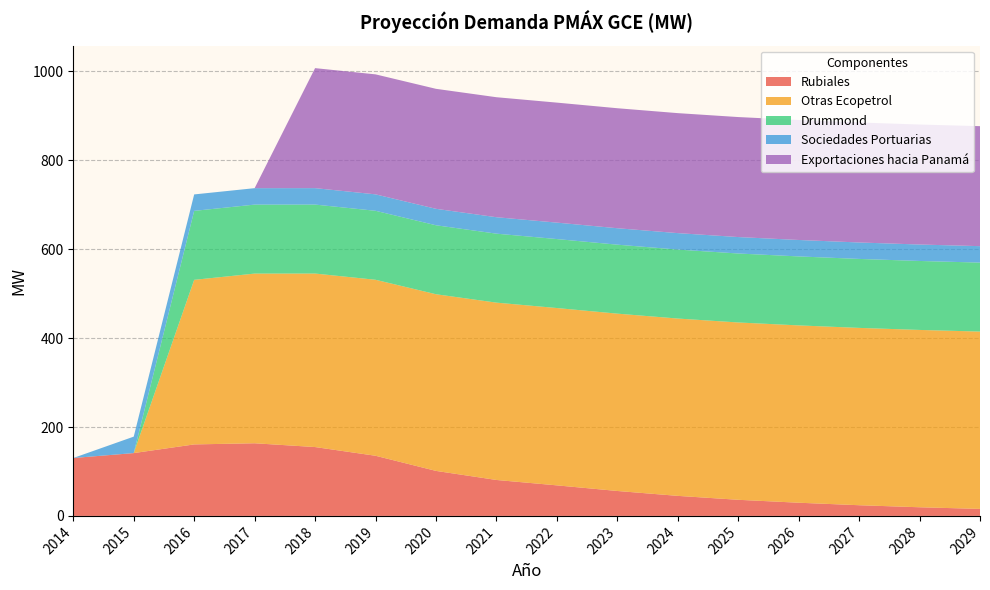

Reading right to left, transcribe all the data shown in this chart.

Rubiales: 15.8	19.4	24.0	29.7	36.2	45.1	56.1	68.7	80.9	101.3	135.3	154.9	163.4	160.9	141.4	130.3
Otras Ecopetrol: 399.0	399.0	399.0	399.0	399.0	399.0	399.0	399.0	399.0	397.5	396.0	390.4	381.8	370.3	0.0	0.0
Drummond: 155.2	155.2	155.2	155.2	155.2	155.2	155.2	155.2	155.2	155.2	155.2	155.2	155.2	155.2	0.0	0.0
Sociedades Portuarias: 37.0	37.0	37.0	37.0	37.0	37.0	37.0	37.0	37.0	37.0	37.0	37.0	37.0	37.0	37.0	0.0
Exportaciones hacia Panamá: 270.0	270.0	270.0	270.0	270.0	270.0	270.0	270.0	270.0	270.0	270.0	270.0	0.0	0.0	0.0	0.0